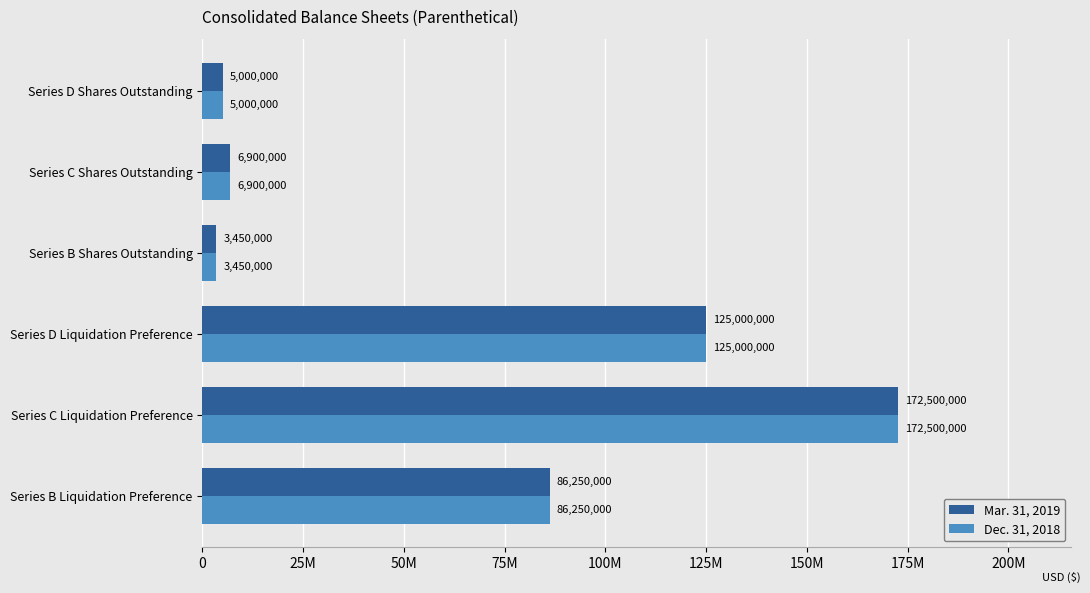

What are all the series names shown in the legend?

Mar. 31, 2019, Dec. 31, 2018